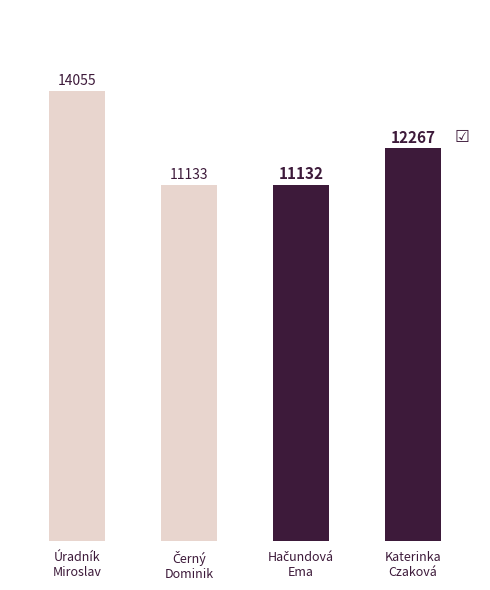

Reading left to right, list all the values displayed in this chart.

14055	11133	11132	12267